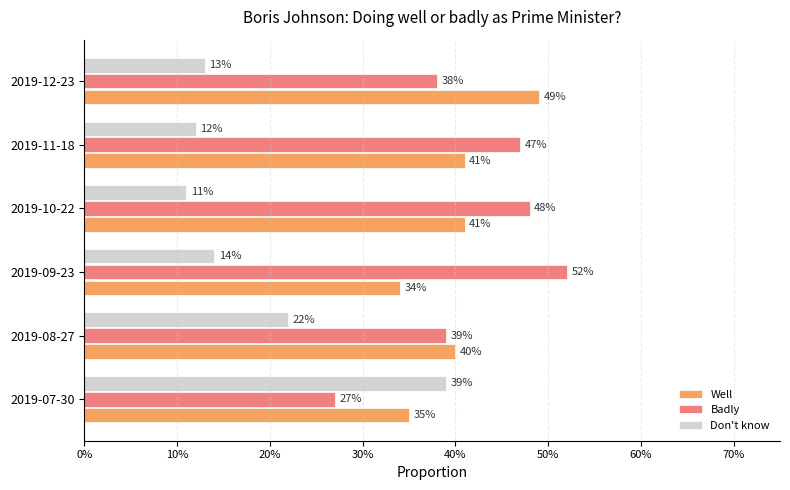

What are all the series names shown in the legend?

Well, Badly, Don't know